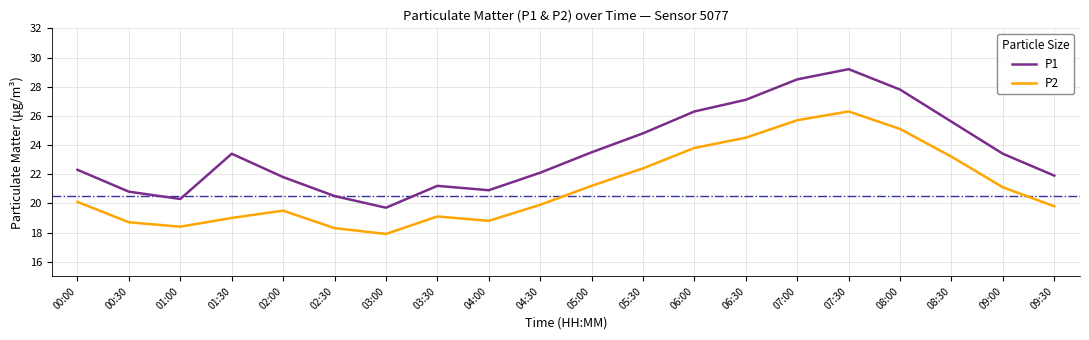

Which label corresponds to the smallest value in the chart?

03:00